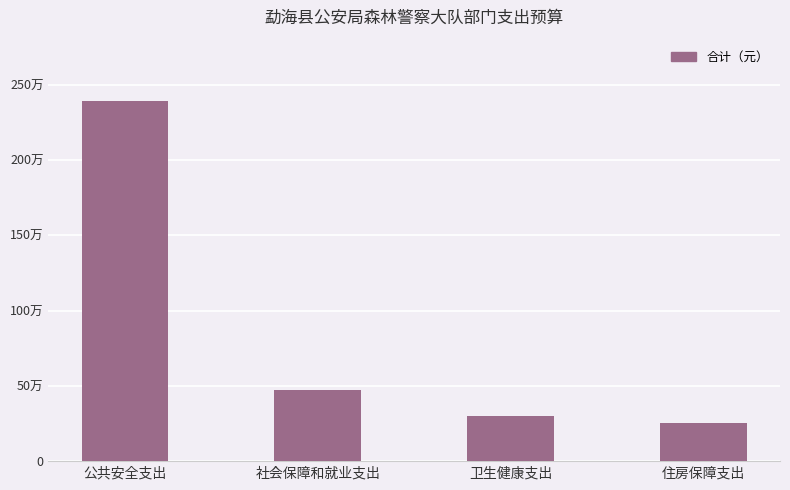

Which category has the highest value across all series?

公共安全支出